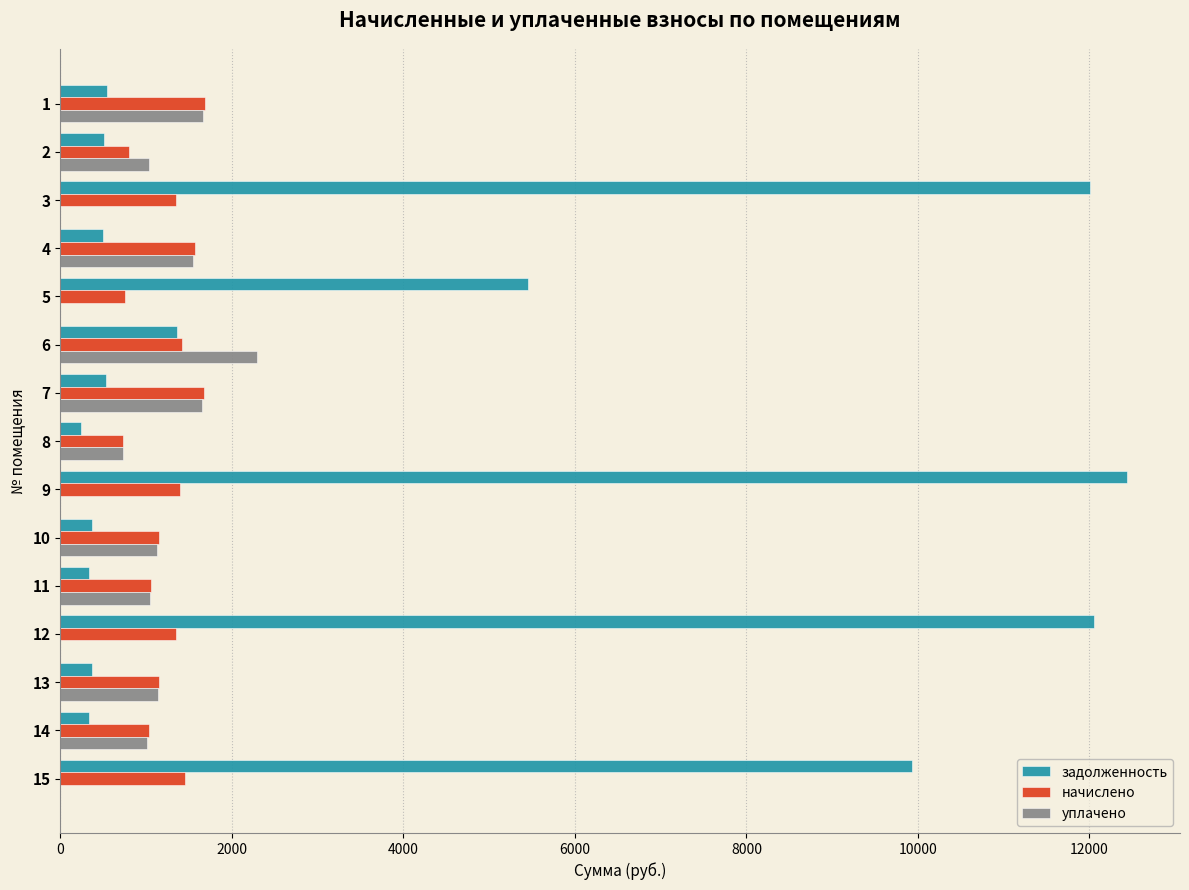

What is the average value of the начислено series?

1237.6